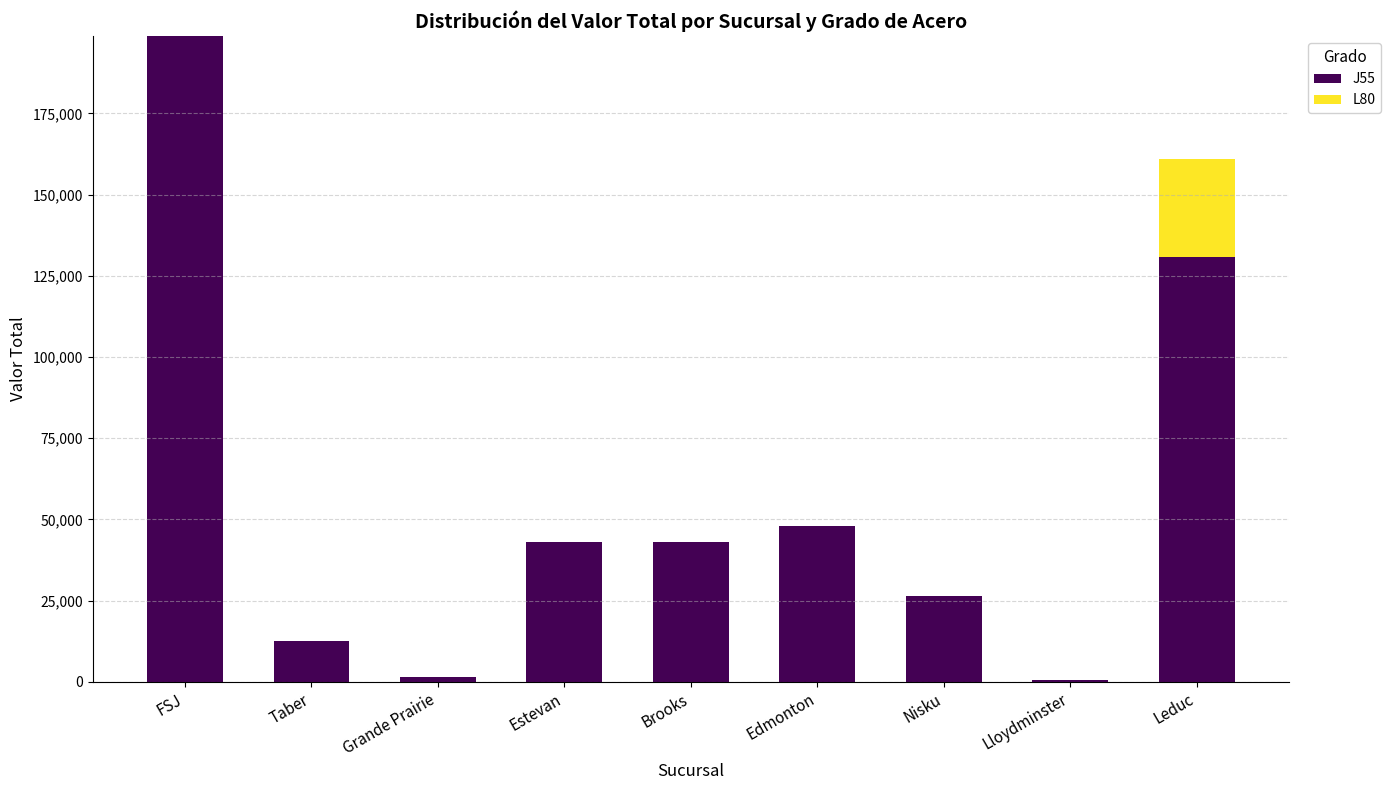

At which label does J55 first exceed 43072?

FSJ